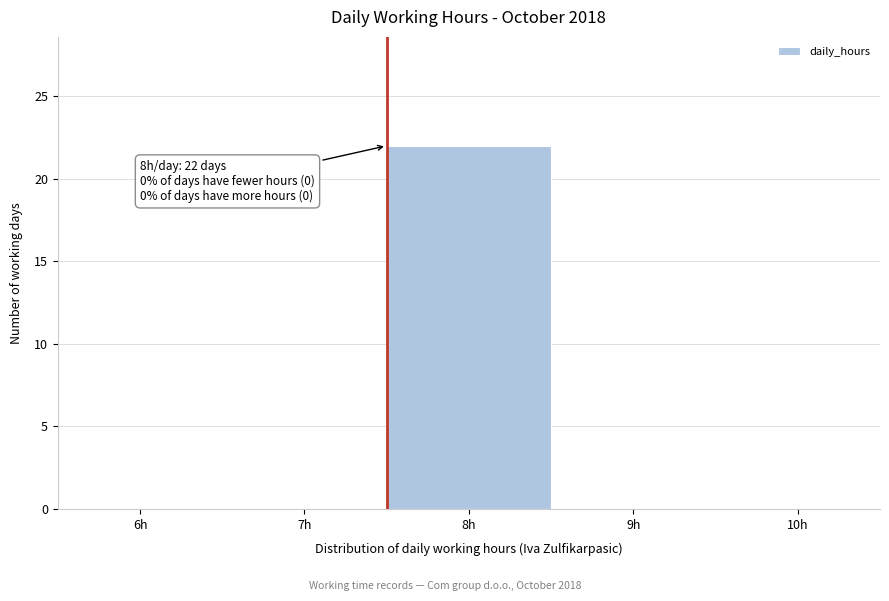

Reading left to right, extract all data points from this chart.

6h=0	7h=0	8h=22	9h=0	10h=0